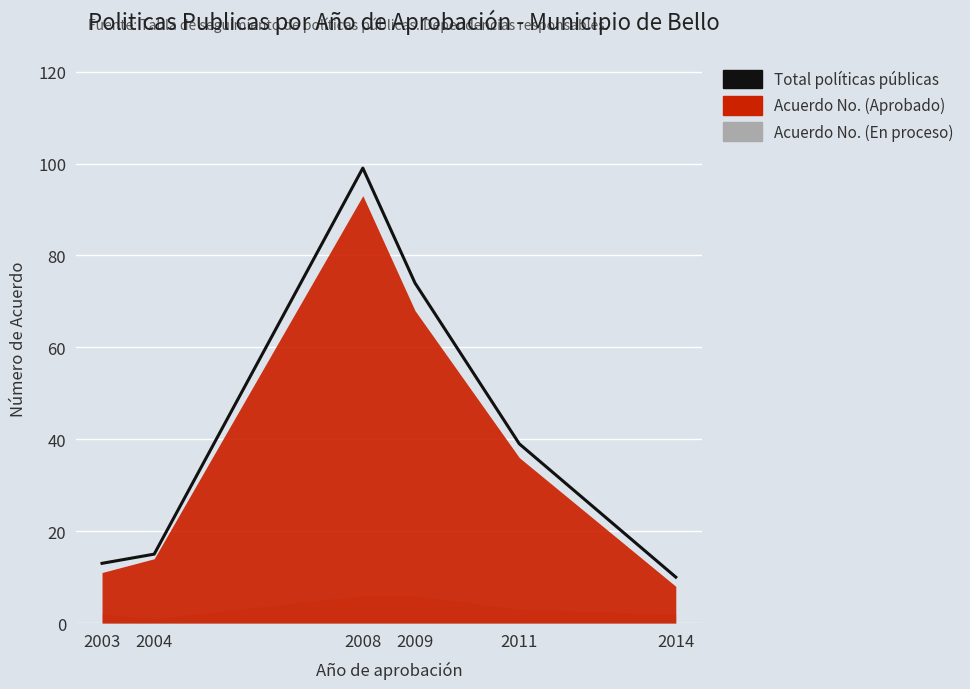

Reading left to right, what are all the values shown in this chart?

13	15	99	74	39	10